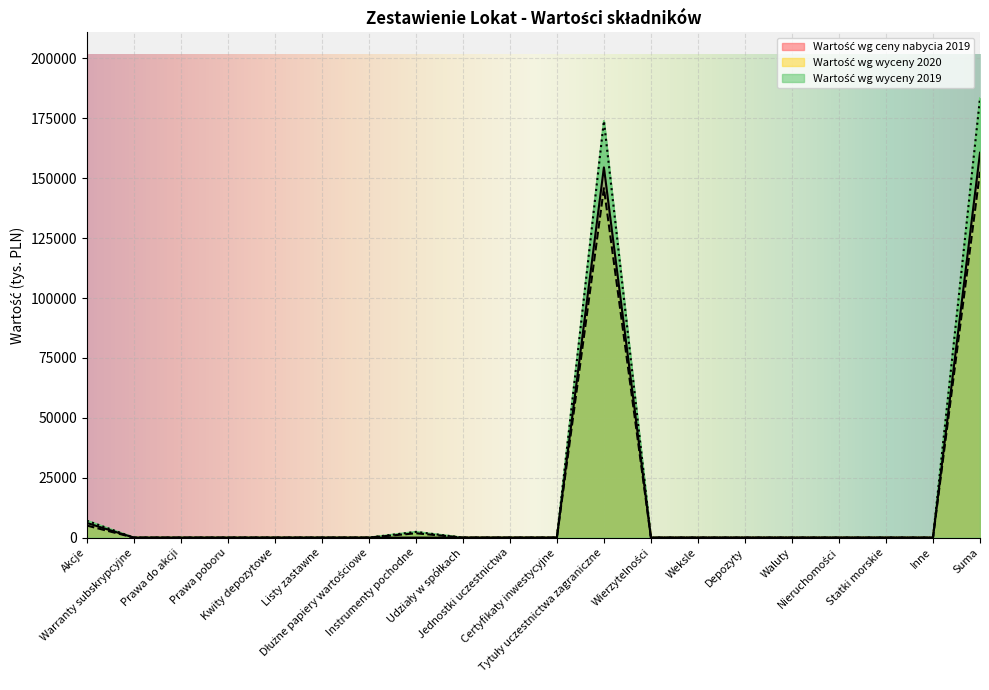

True or false: Wartość wg wyceny 2019 has a value of 0 at Statki morskie.

True